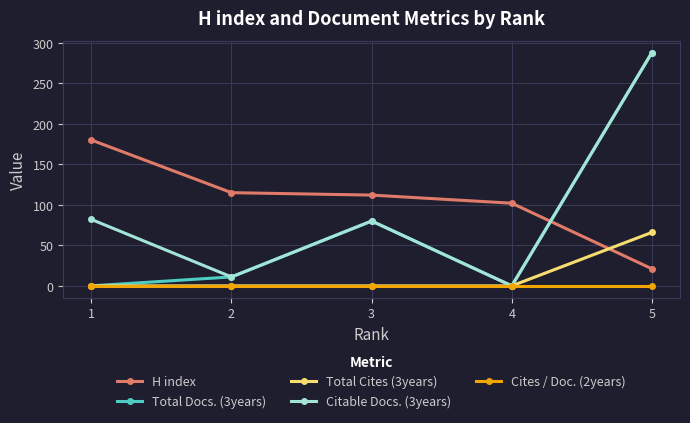

True or false: Total Docs. (3years) has a value of 111 at 5.

False